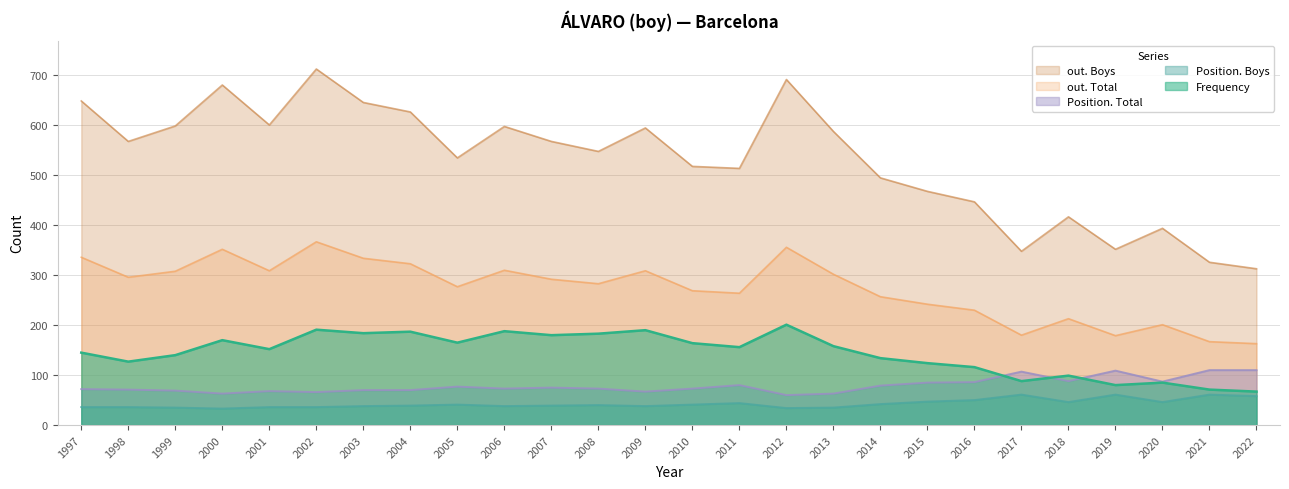

Which series changed the most between 2011 and 2020?

out. Boys